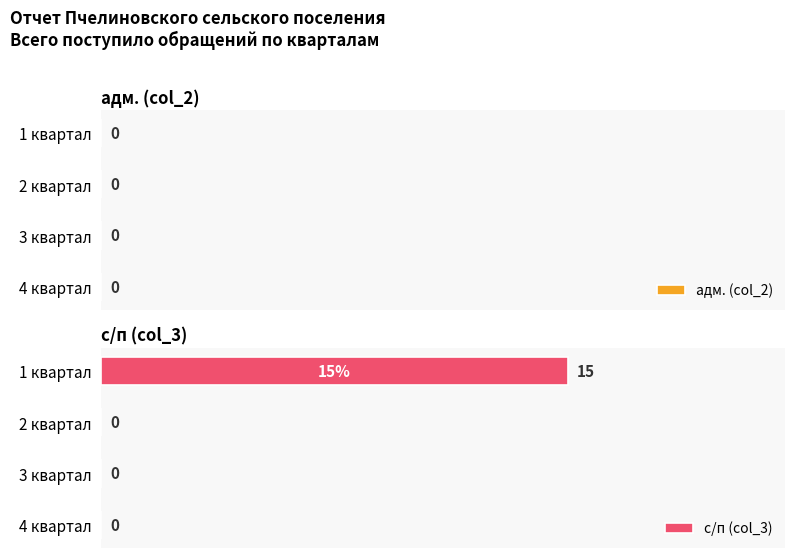

Is it true that the value at 4 квартал is 10?

False